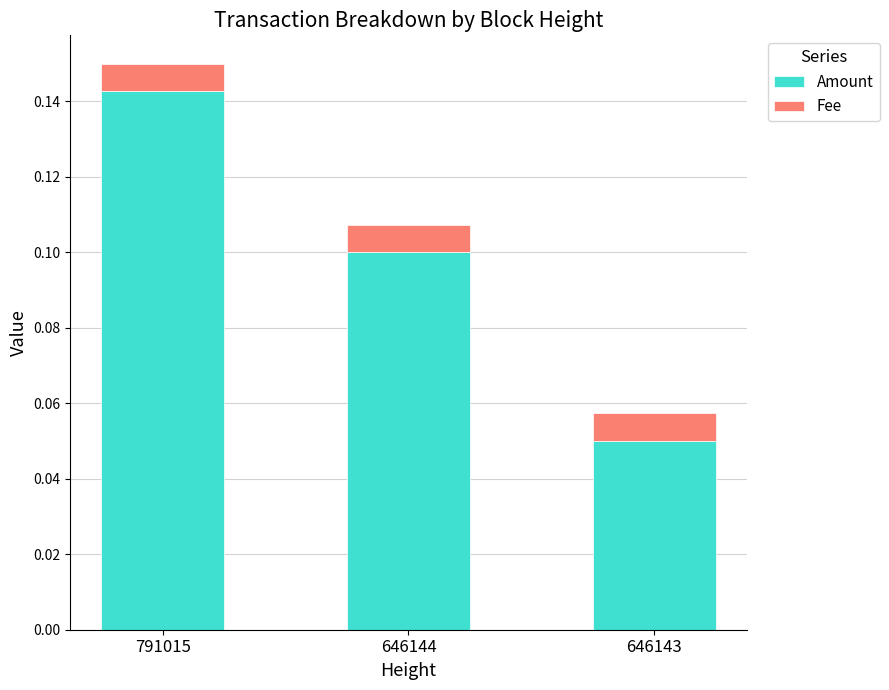

How many Amount values are between 0 and 1?

3